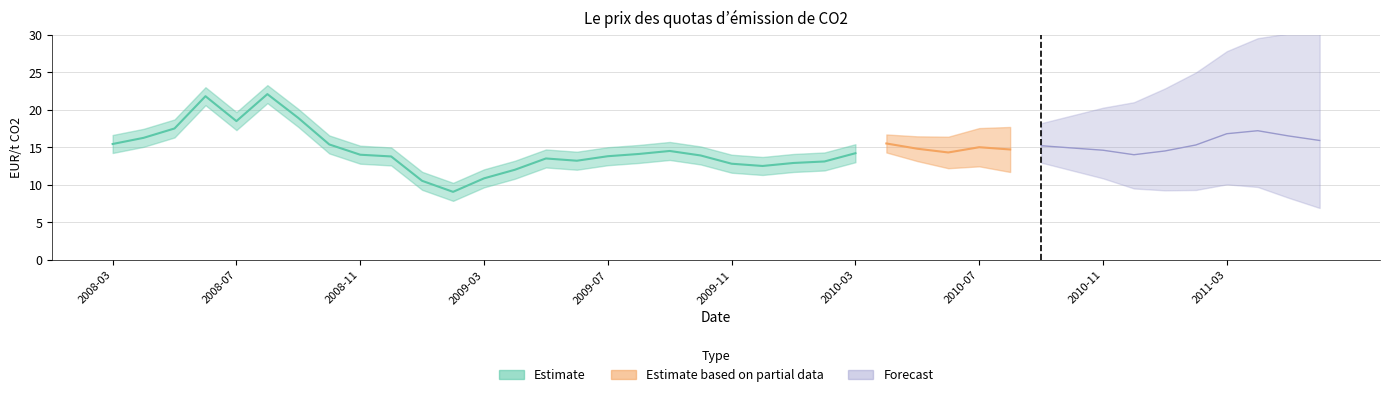

Approximately how many times larger is the value at 2010-12 compared to 2010-07?

0.9